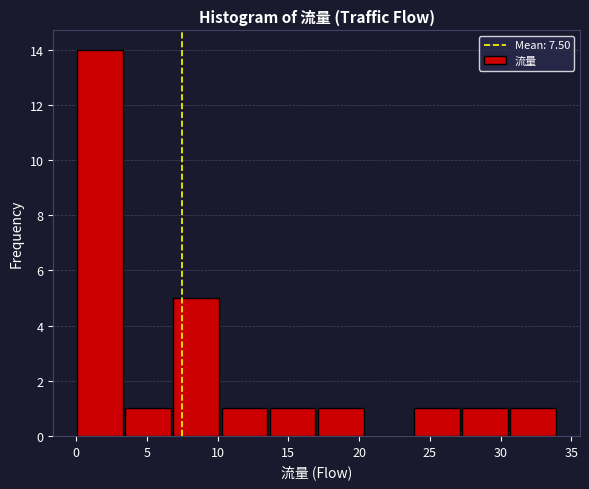

How tall is the bar that spans 17.0 to 20.4 on the x-axis? Neither the bar edges nor the heights are printed on the chart, so give them approximately, as read against the axes.

1